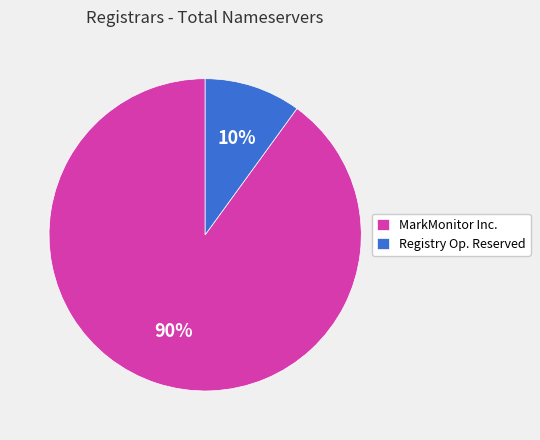

Between MarkMonitor Inc. and Registry Op. Reserved, which is larger?

MarkMonitor Inc.